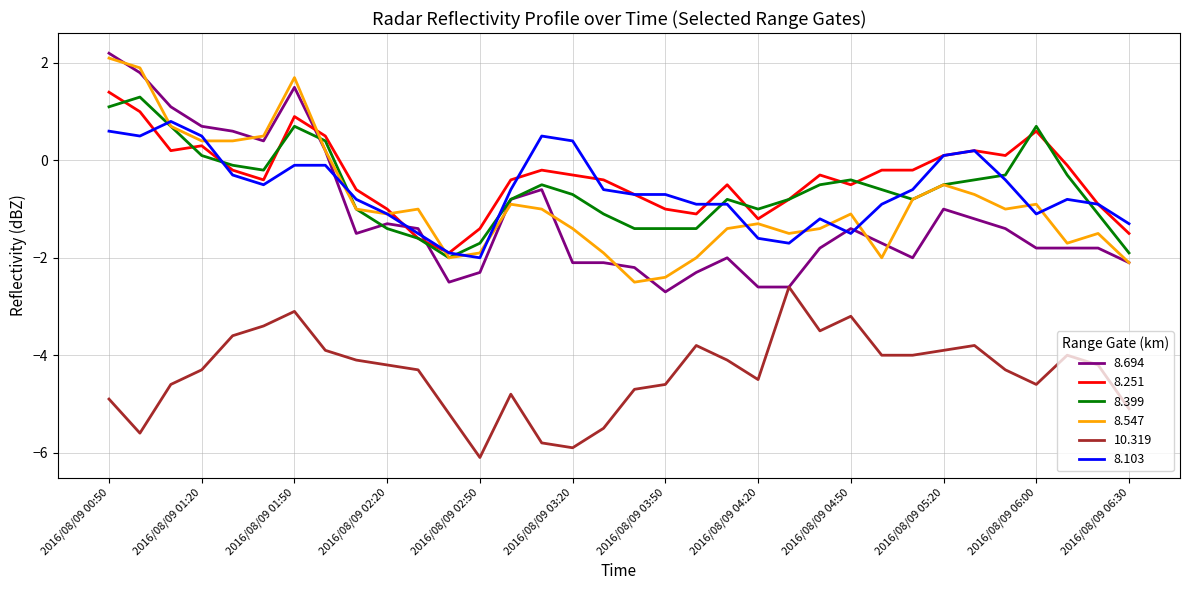

How many negative values does the 8.547 series have?

26